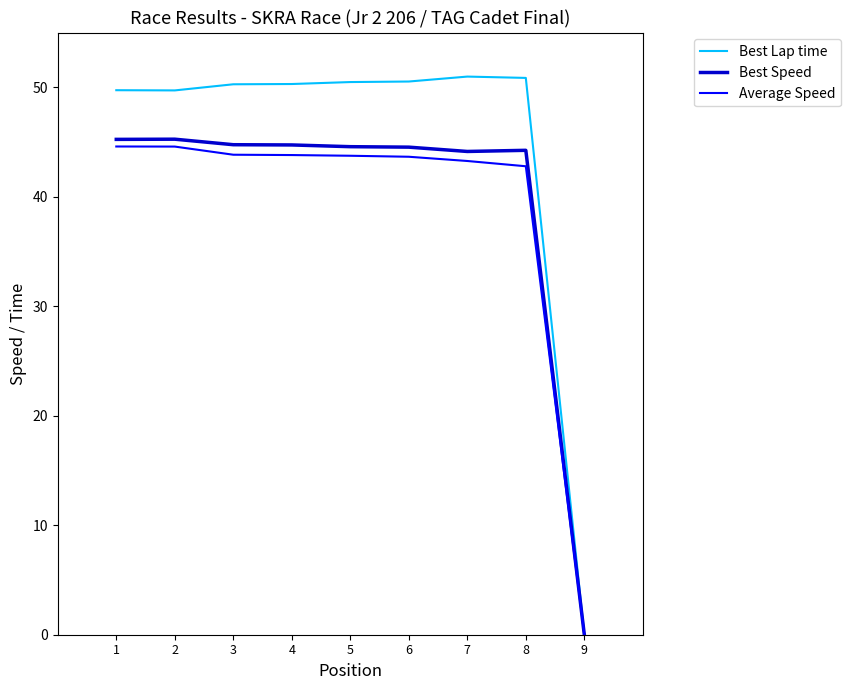

True or false: Best Speed has a value of 31.4 at 2.

False